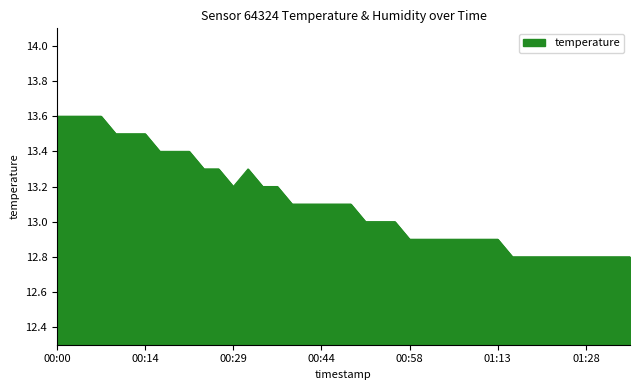

What is the minimum value shown in the chart?

12.8